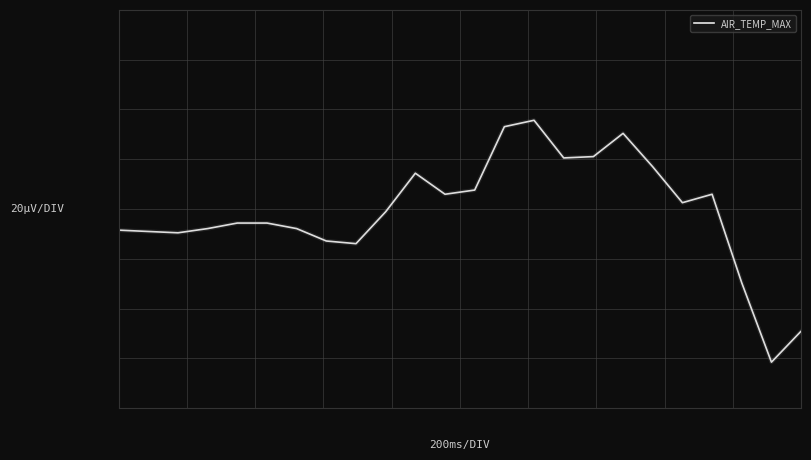

What is the difference between the second highest and minimum values?

2.3